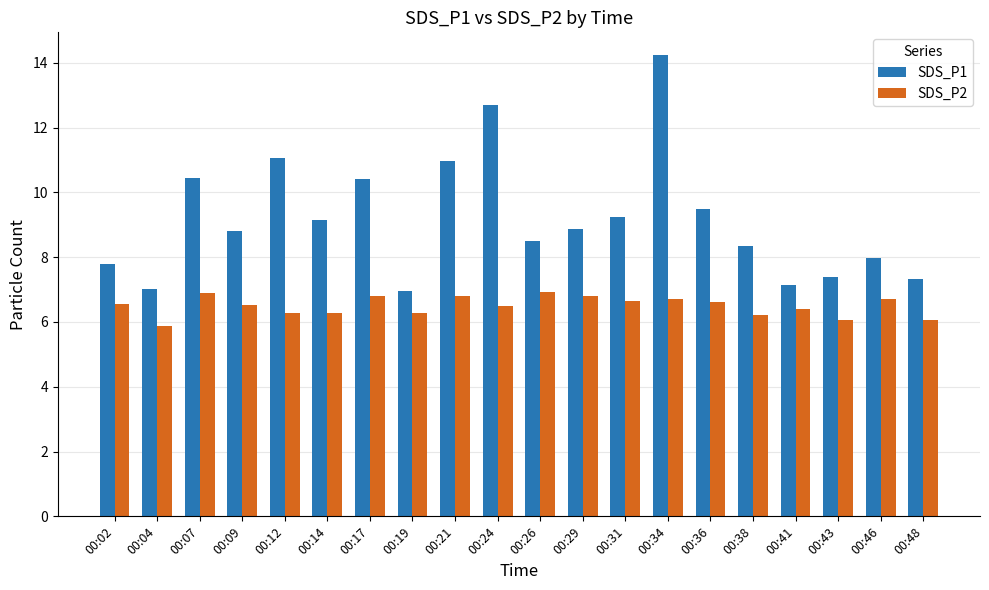

Are the bars grouped side by side (vs. stacked)?

Yes